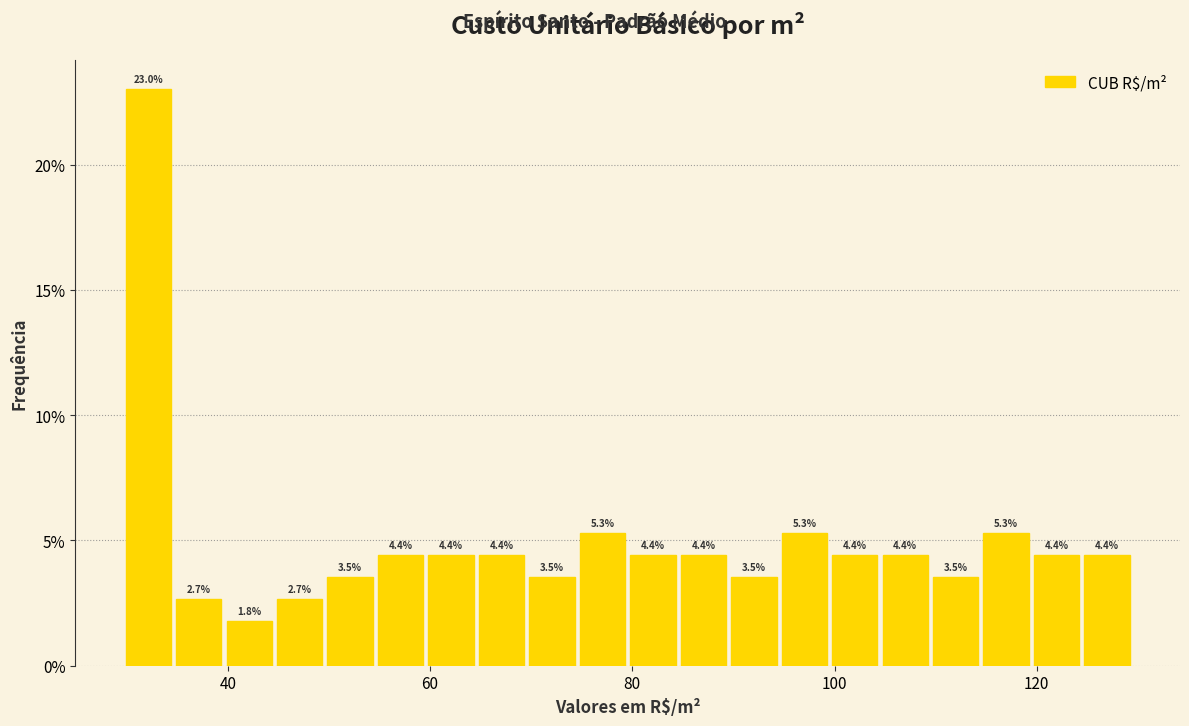

Around what value on the x-axis is the tallest bar? Give the approximate position of its centre, as read against the axis.

32